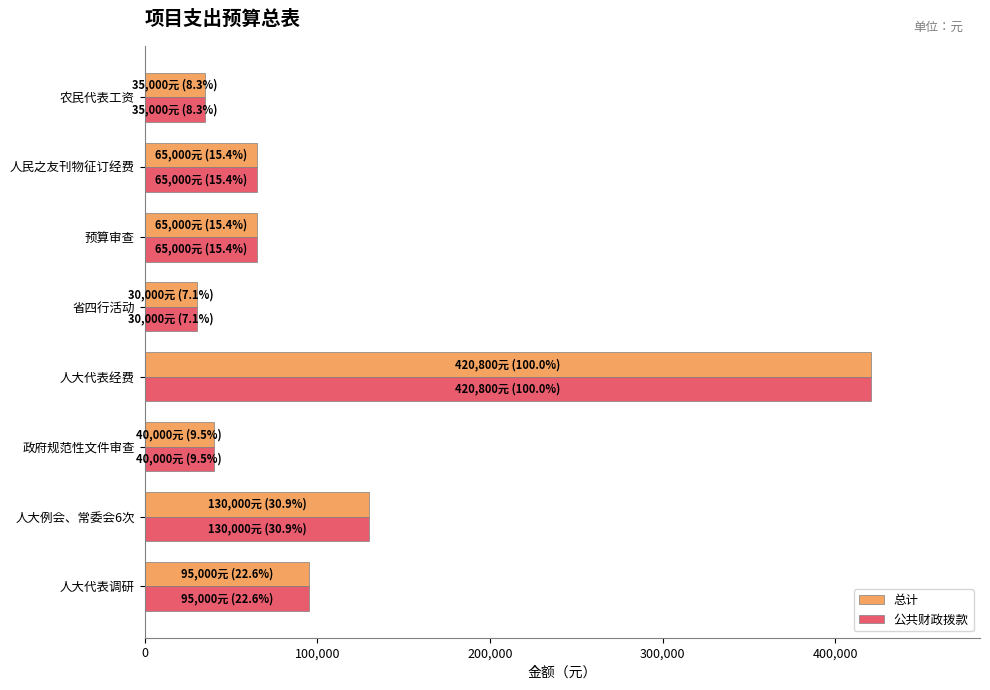

Read the 总计 value at 人大代表调研.

95000